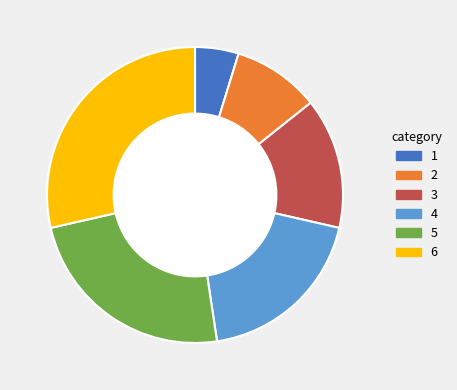

True or false: 1 accounts for 5% of the total.

True